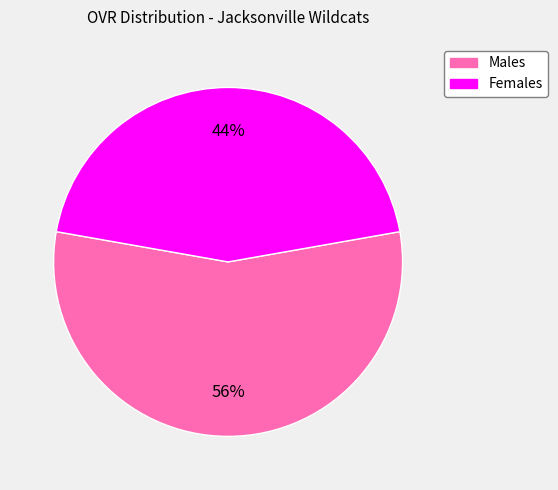

Is there any slice that represents more than half of the pie?

Yes